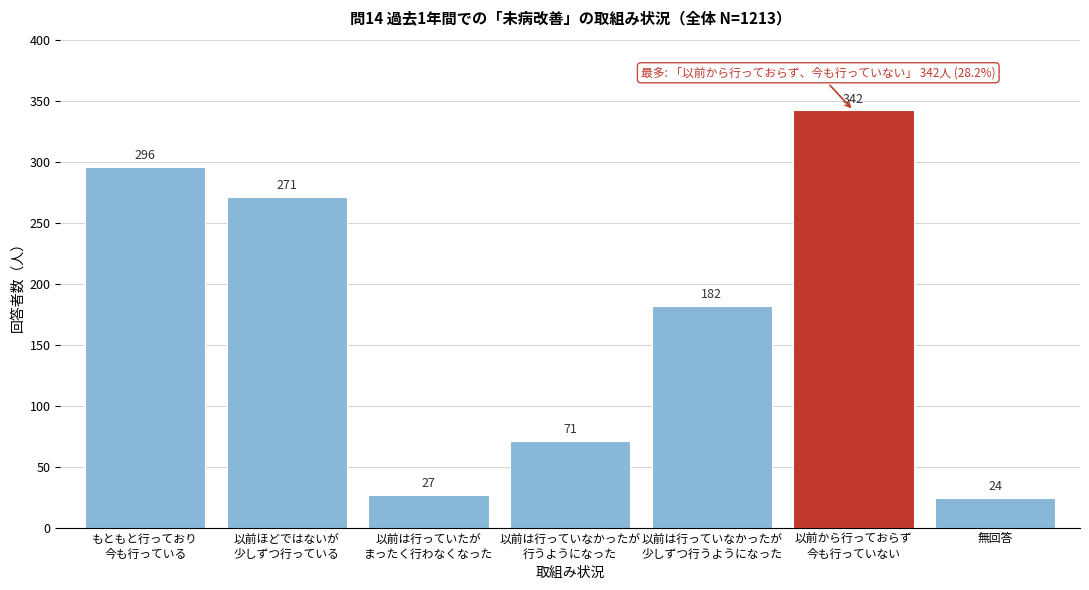

Reading right to left, transcribe all the data shown in this chart.

24	342	182	71	27	271	296